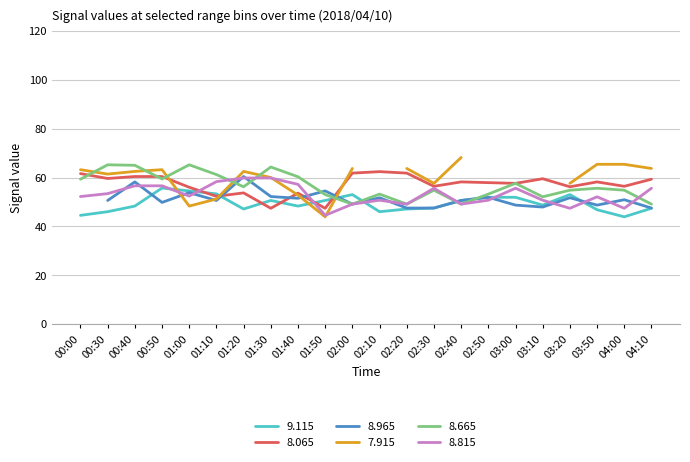

True or false: 8.665 has a value of 76.7 at 02:30.

False